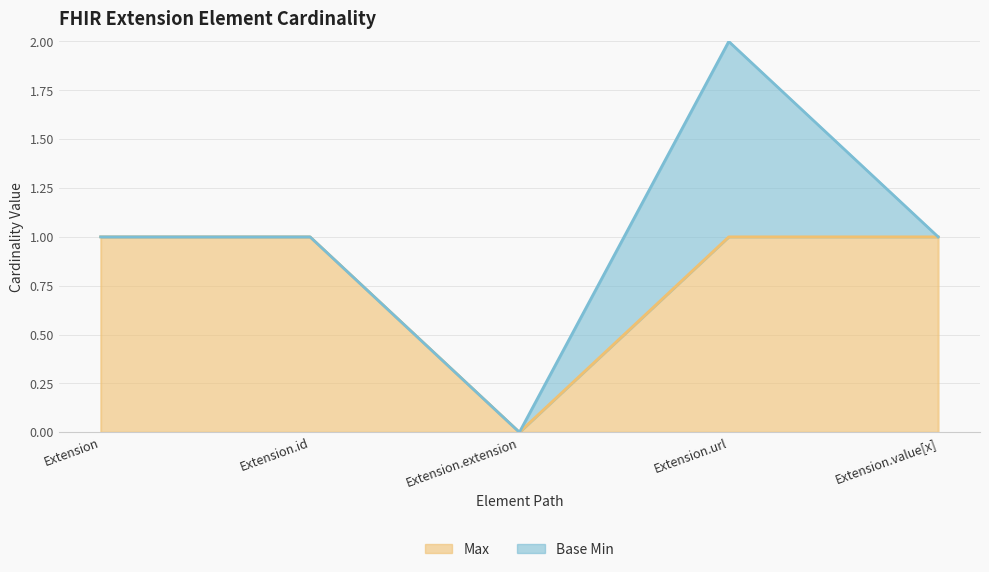

List the labels in order of value, largest first.

Extension, Extension.id, Extension.url, Extension.value[x], Extension.extension